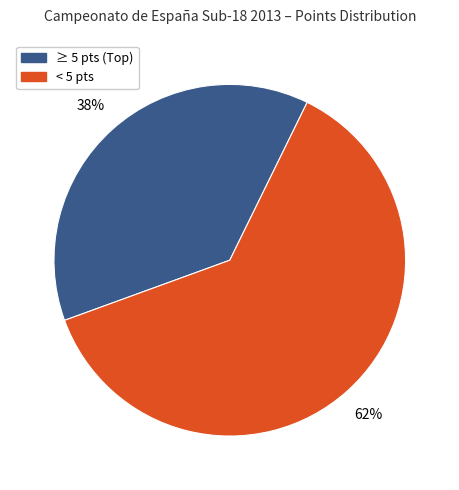

Is there a majority slice in this chart?

Yes